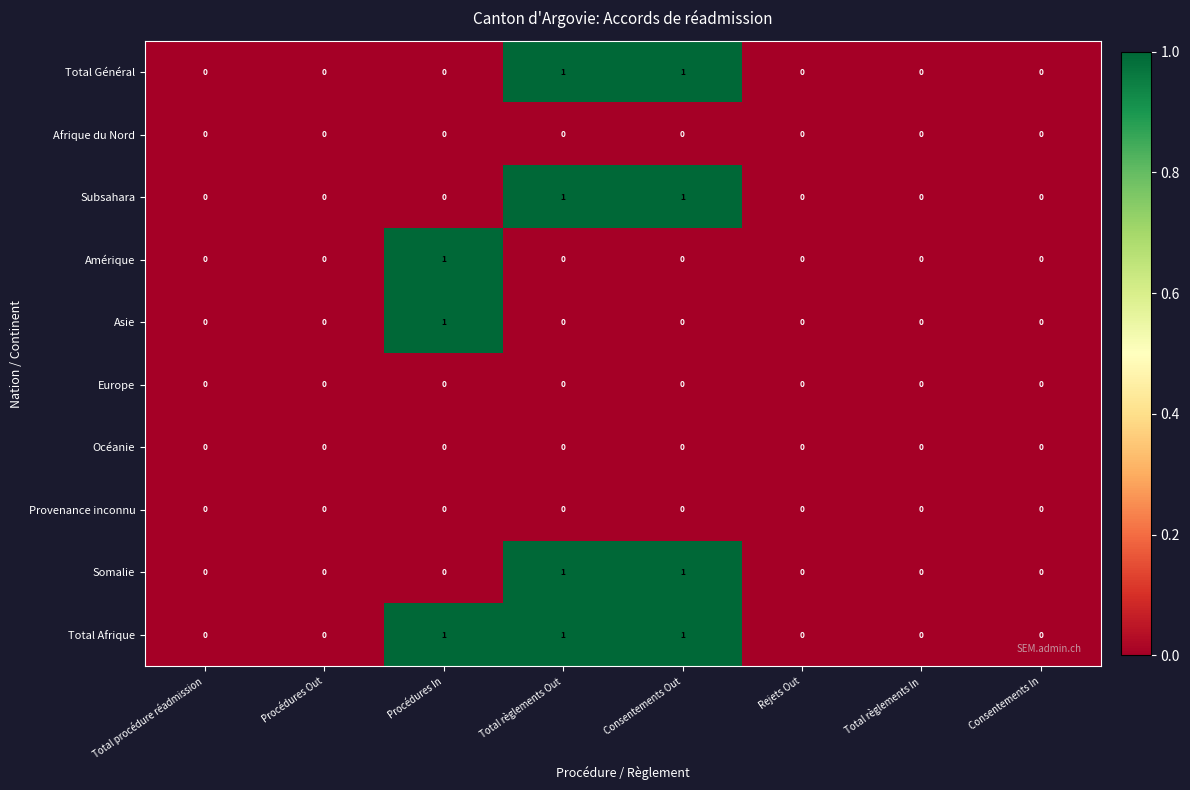

How many Total Afrique values are between 0 and 1?

8